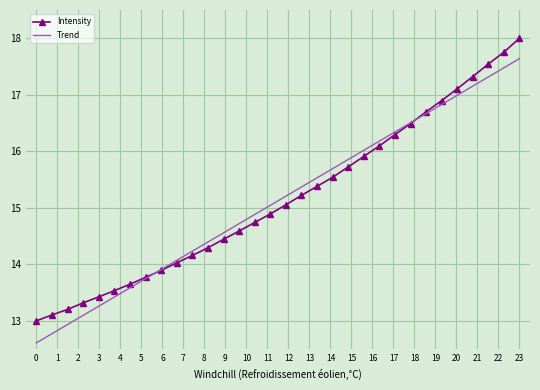

What is the difference between the maximum and minimum values in the Intensity series?

5.0